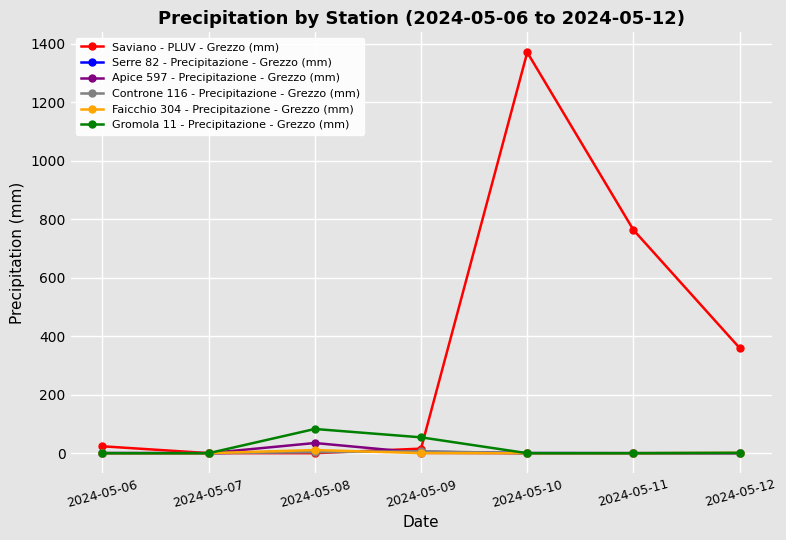

Which series has the largest total across all categories?

Saviano - PLUV - Grezzo (mm)